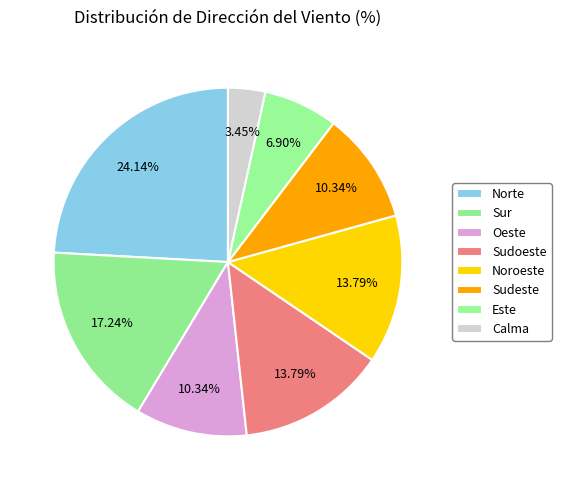

The Norte slice represents 34% of the pie. True or false?

False